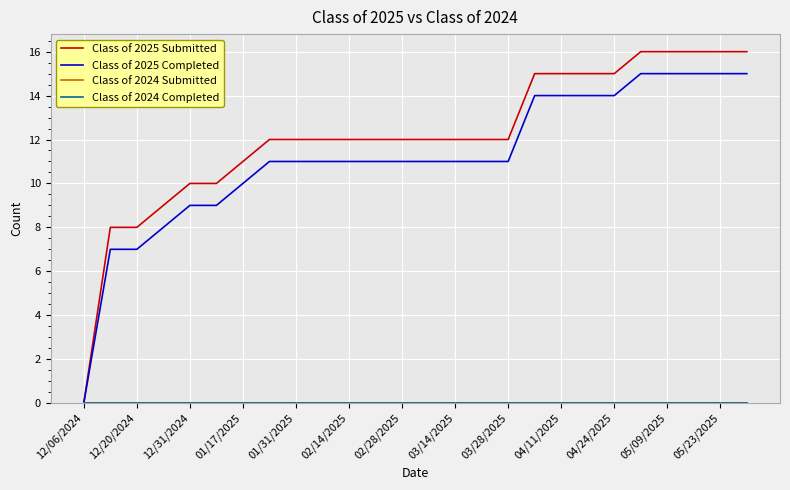

Which series has the largest range (max minus min)?

Class of 2025 Submitted